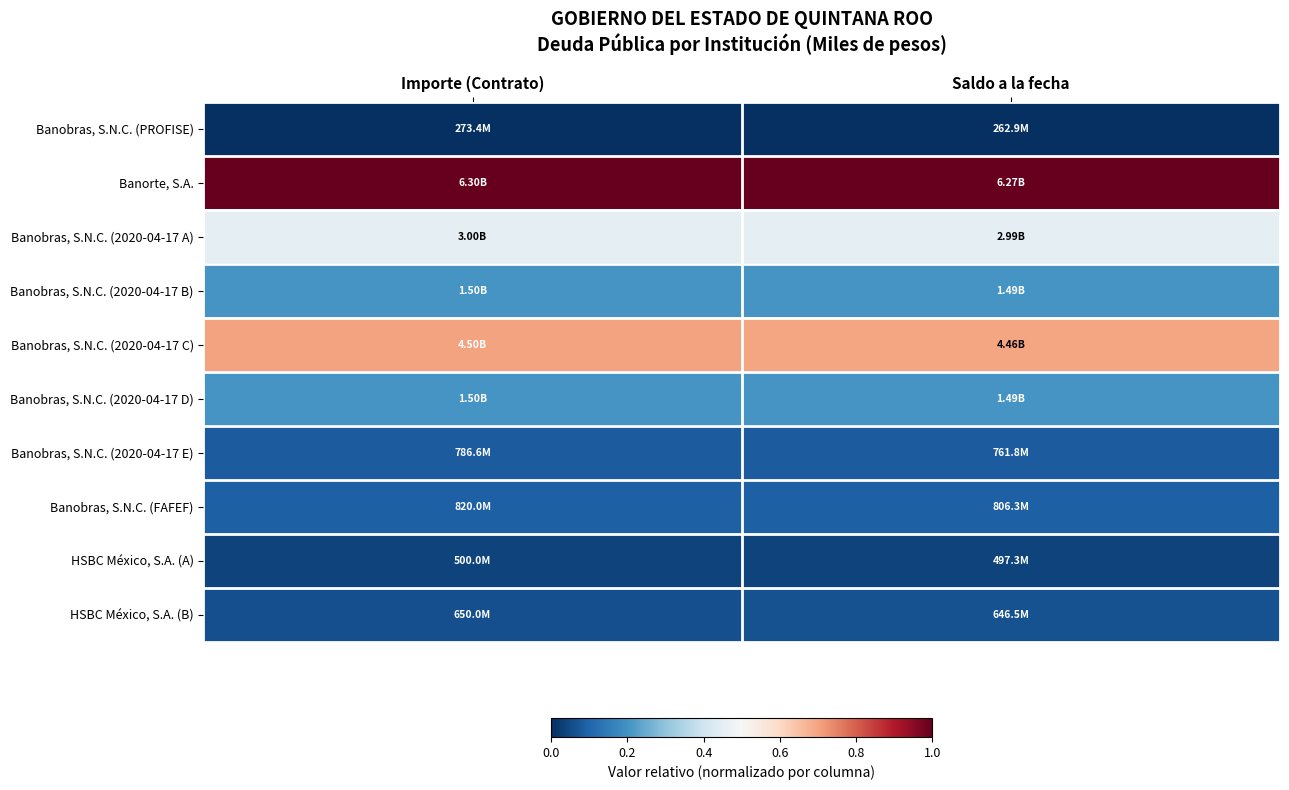

Reading left to right, transcribe all the data shown in this chart.

Banobras, S.N.C. (PROFISE): Importe (Contrato)=0.0	Saldo a la fecha=0.0
Banorte, S.A.: Importe (Contrato)=1.0	Saldo a la fecha=1.0
Banobras, S.N.C. (2020-04-17 A): Importe (Contrato)=0.5	Saldo a la fecha=0.5
Banobras, S.N.C. (2020-04-17 B): Importe (Contrato)=0.2	Saldo a la fecha=0.2
Banobras, S.N.C. (2020-04-17 C): Importe (Contrato)=0.7	Saldo a la fecha=0.7
Banobras, S.N.C. (2020-04-17 D): Importe (Contrato)=0.2	Saldo a la fecha=0.2
Banobras, S.N.C. (2020-04-17 E): Importe (Contrato)=0.1	Saldo a la fecha=0.1
Banobras, S.N.C. (FAFEF): Importe (Contrato)=0.1	Saldo a la fecha=0.1
HSBC México, S.A. (A): Importe (Contrato)=0.0	Saldo a la fecha=0.0
HSBC México, S.A. (B): Importe (Contrato)=0.1	Saldo a la fecha=0.1